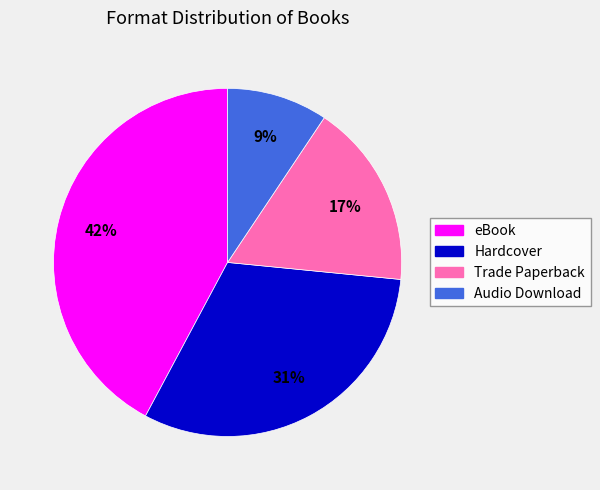

To the nearest percent, what percentage of the pie is eBook?

42%